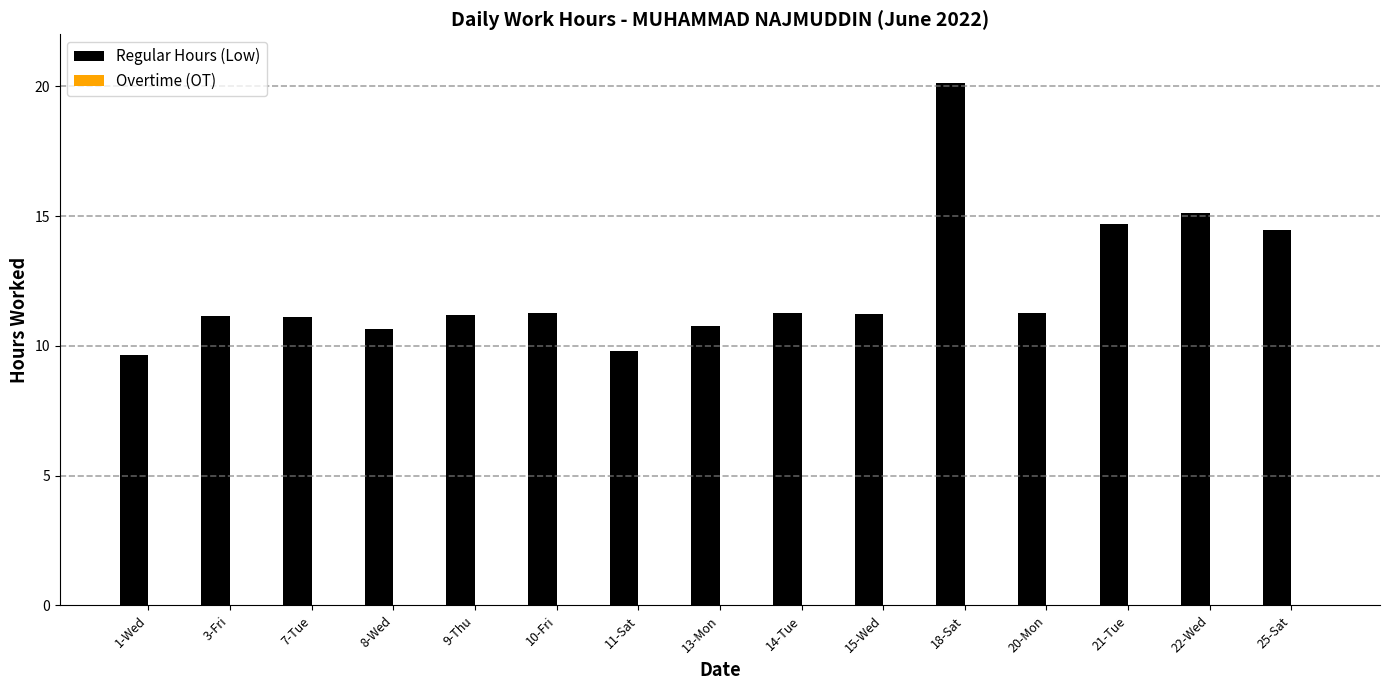

What is the greatest value displayed?

20.1